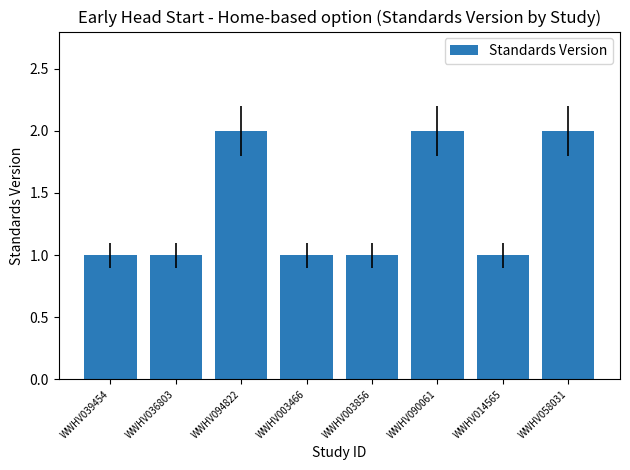

The value at WWHV058031 is 1. True or false?

False